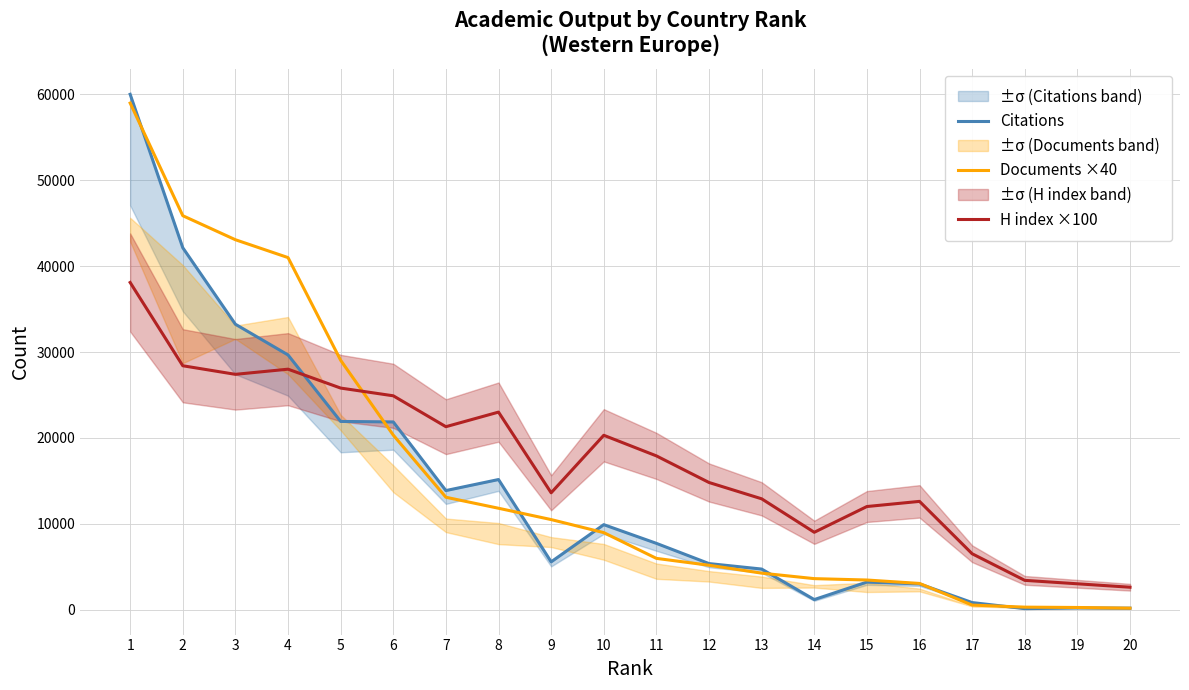

List the labels in order of H index ×100 value, smallest first.

20, 19, 18, 17, 14, 15, 16, 13, 9, 12, 11, 10, 7, 8, 6, 5, 3, 4, 2, 1